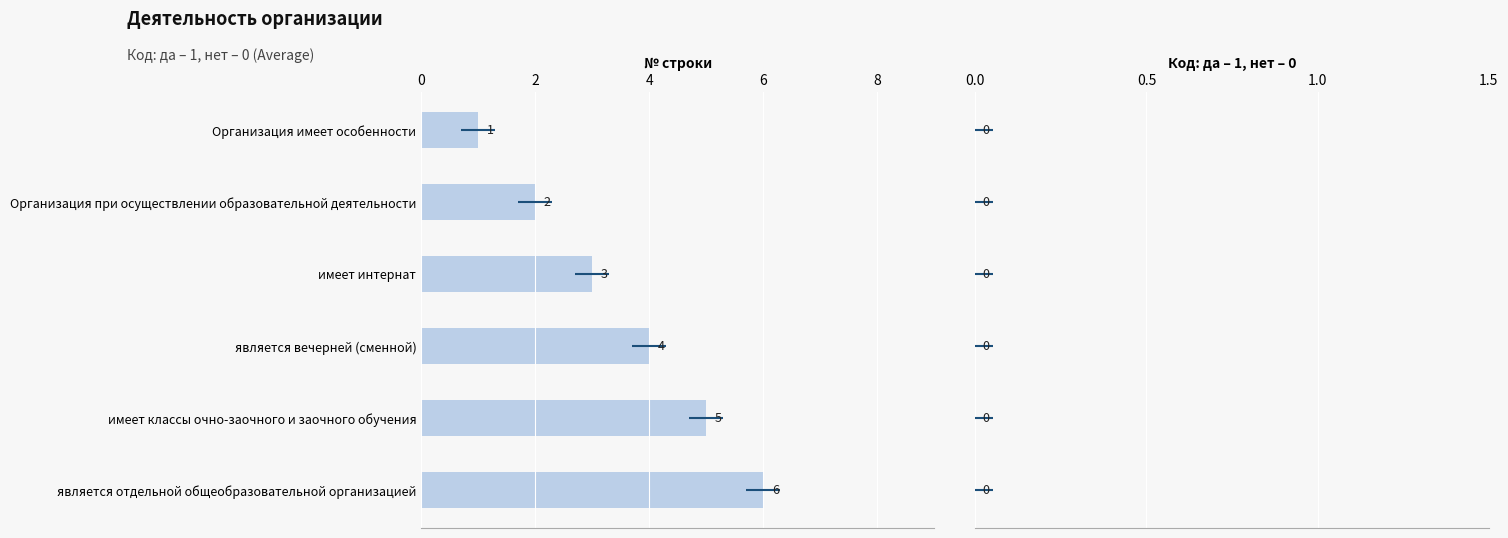

What are all the series names shown in the legend?

№ строки, Код: да-1, нет-0